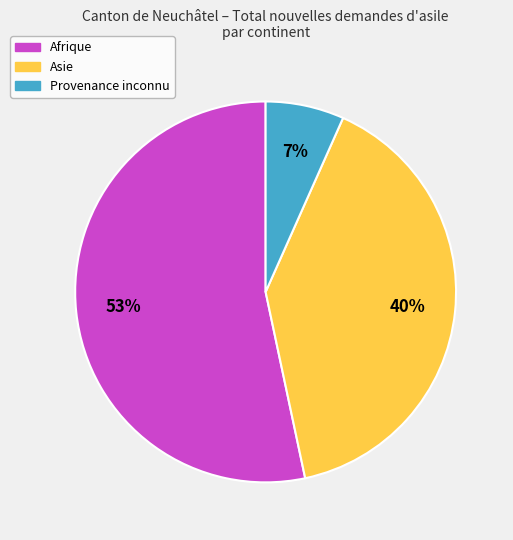

Is there a majority slice in this chart?

Yes